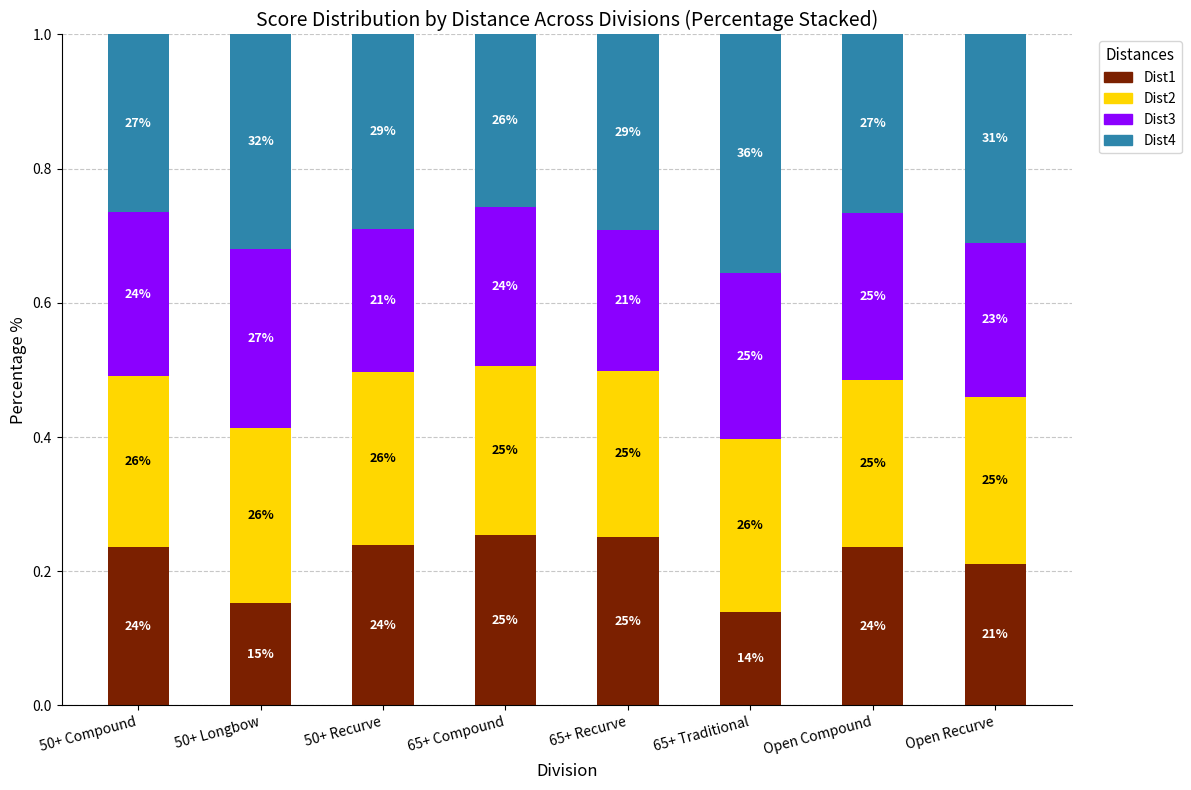

Count the Dist3 values in the range 0 to 1.

8